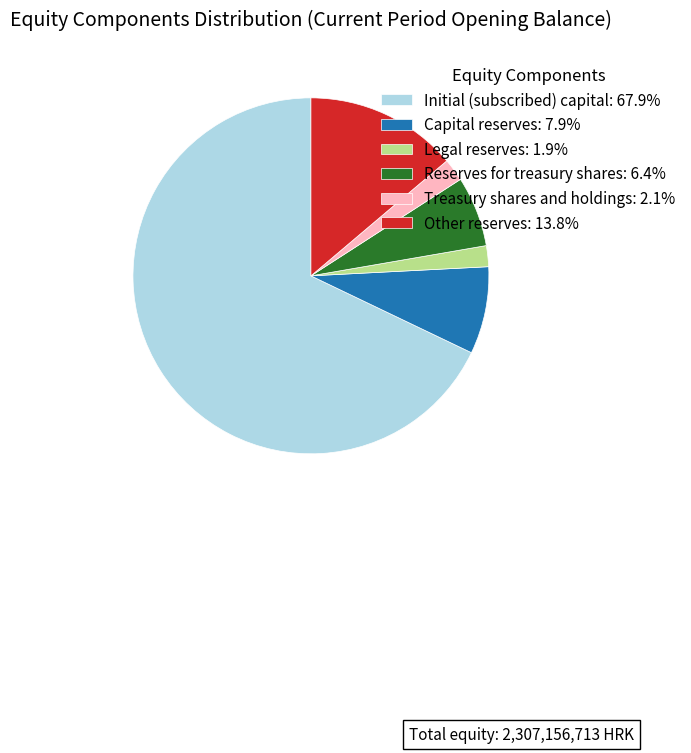

Is the sum of Reserves for treasury shares: 6.4% and Legal reserves: 1.9% greater than half?

No